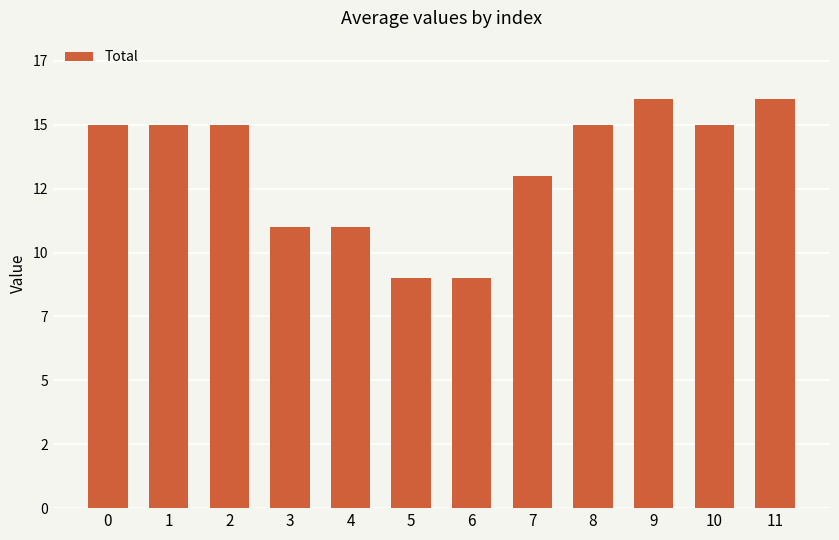

Reading left to right, extract all data points from this chart.

15	15	15	11	11	9	9	13	15	16	15	16